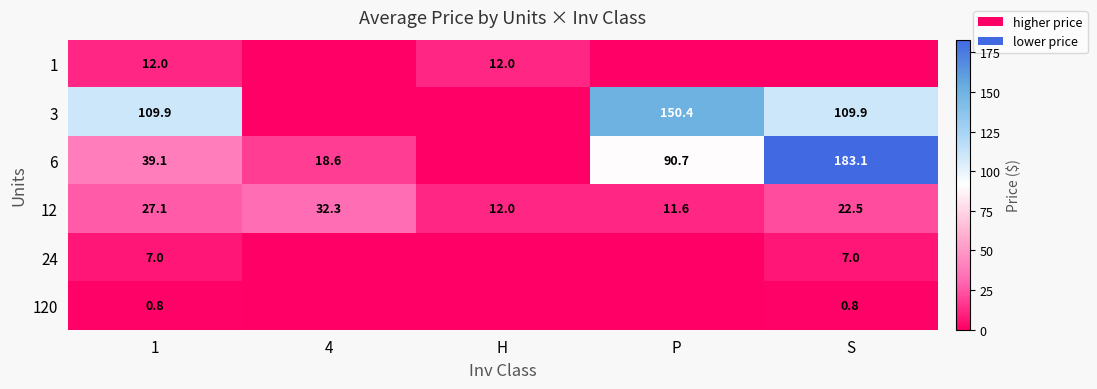

Is it true that 6 equals 39.1 at 1?

True